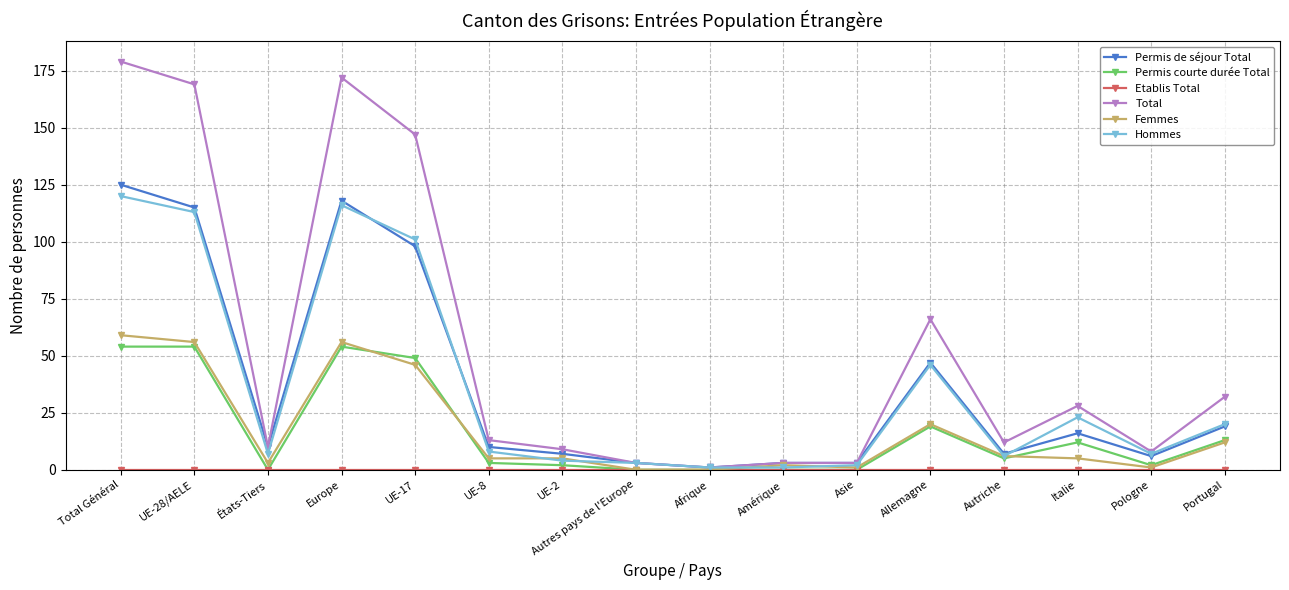

What position from the right is États-Tiers?

14